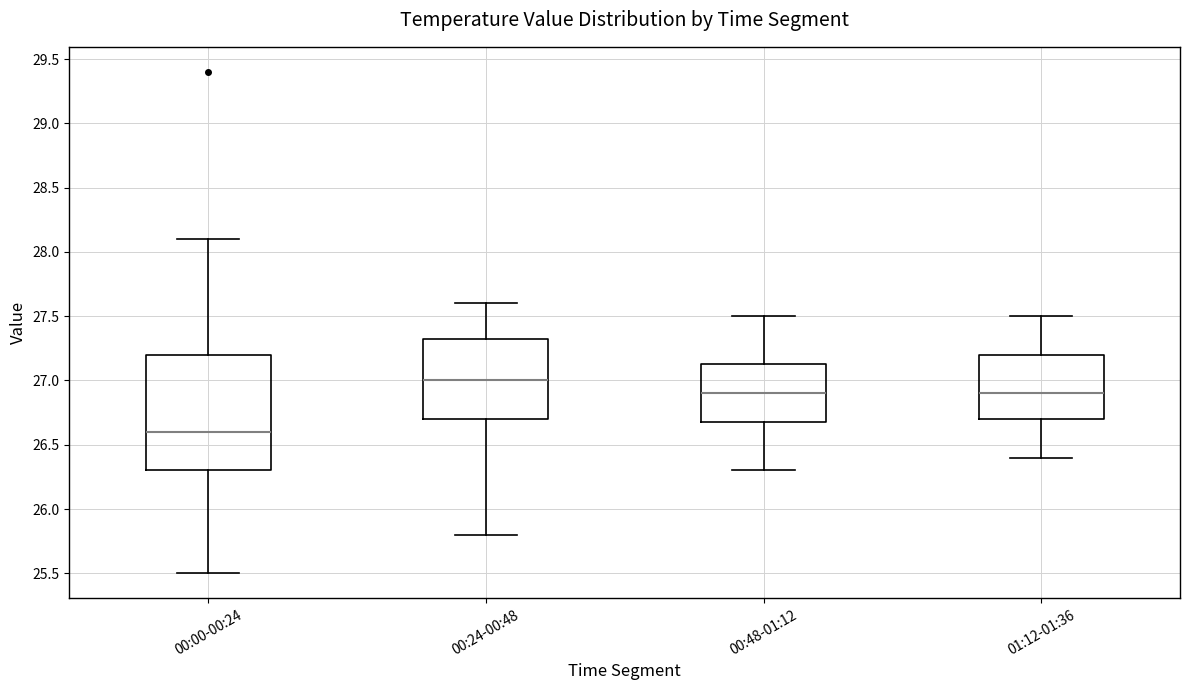

Which box is the tallest, from its lower edge to its upper edge?

00:00-00:24